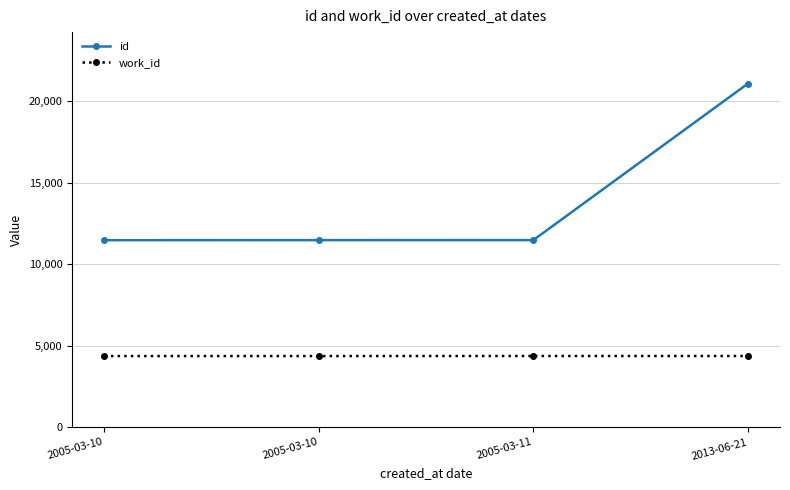

Count the number of categories in the chart.

4